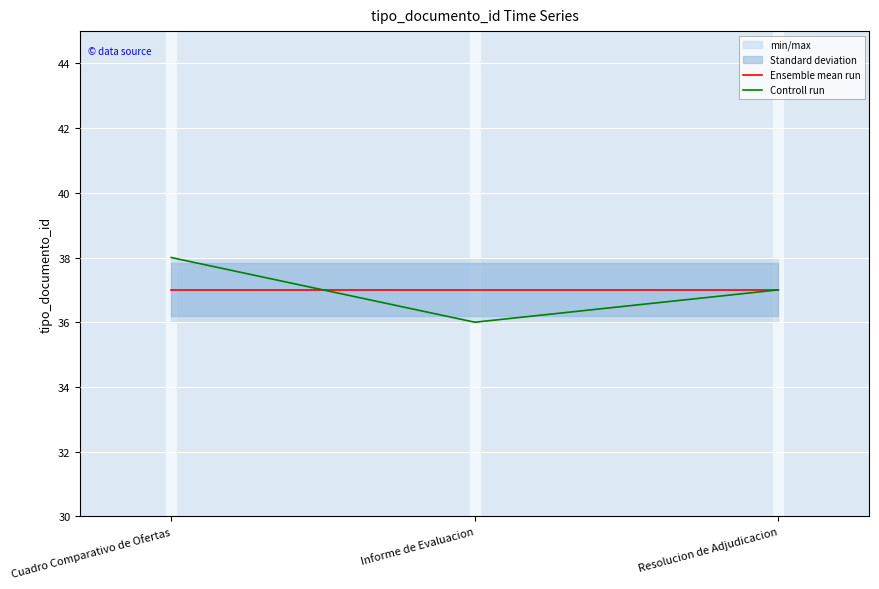

What is the minimum value shown in the chart?

36